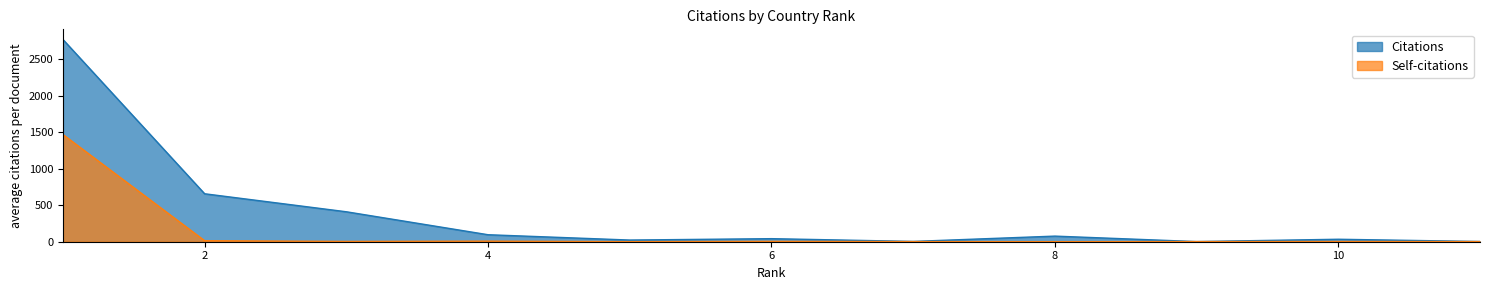

What is the difference between the Citations values at 11 and 4?

93